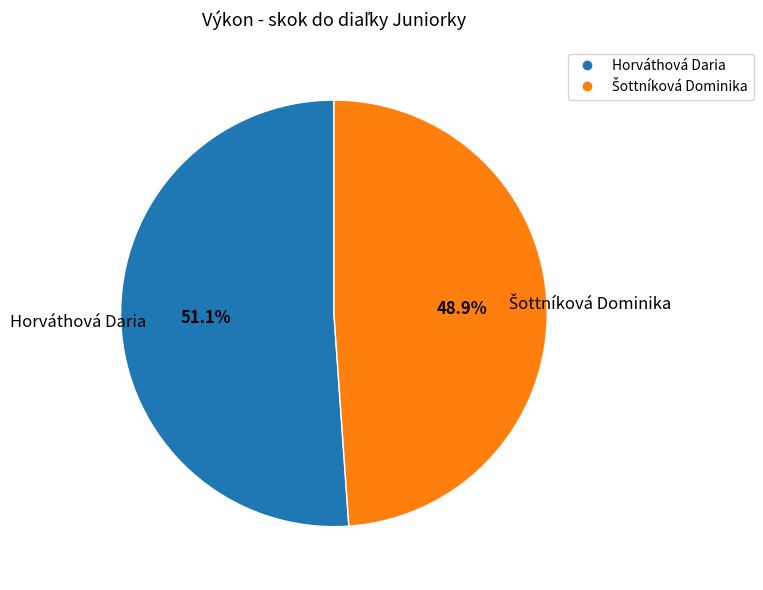

Is Horváthová Daria the majority of the pie?

Yes